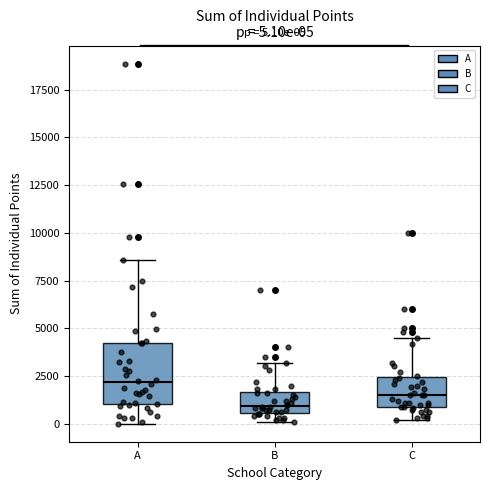

Which box is the tallest, from its lower edge to its upper edge?

A